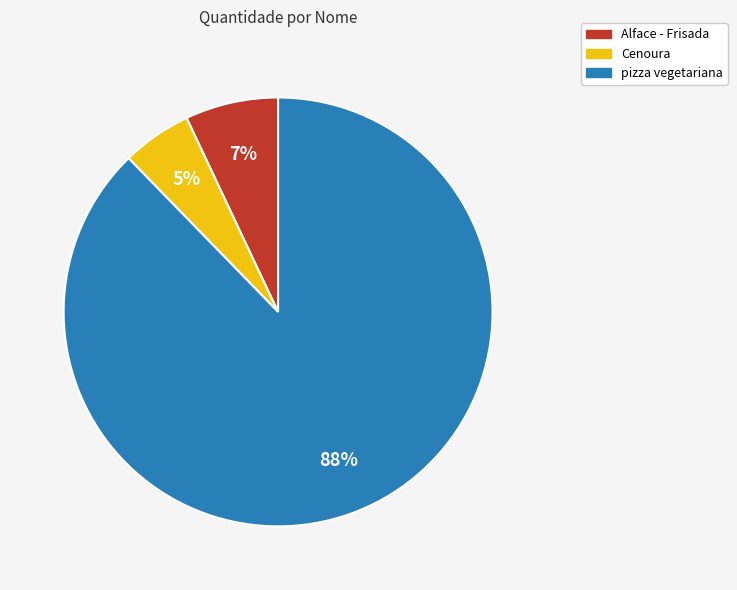

True or false: Cenoura accounts for 5% of the total.

True